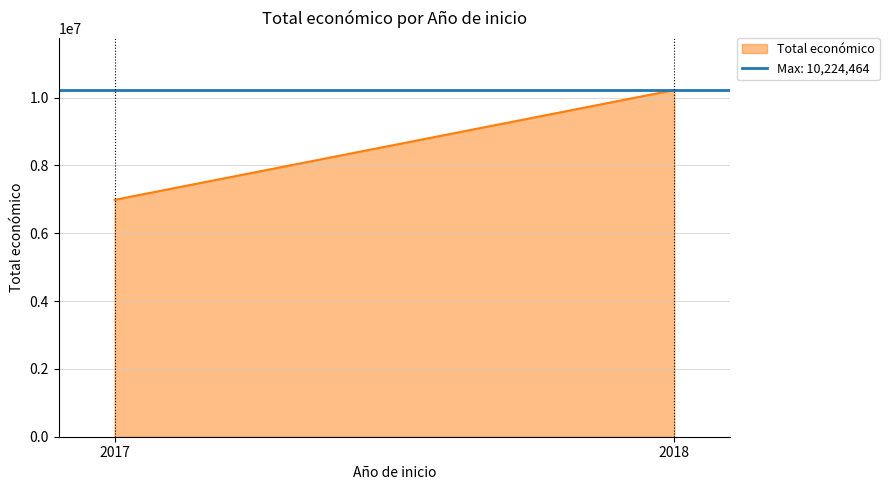

Is it true that the value at 2018 is 5630240?

False